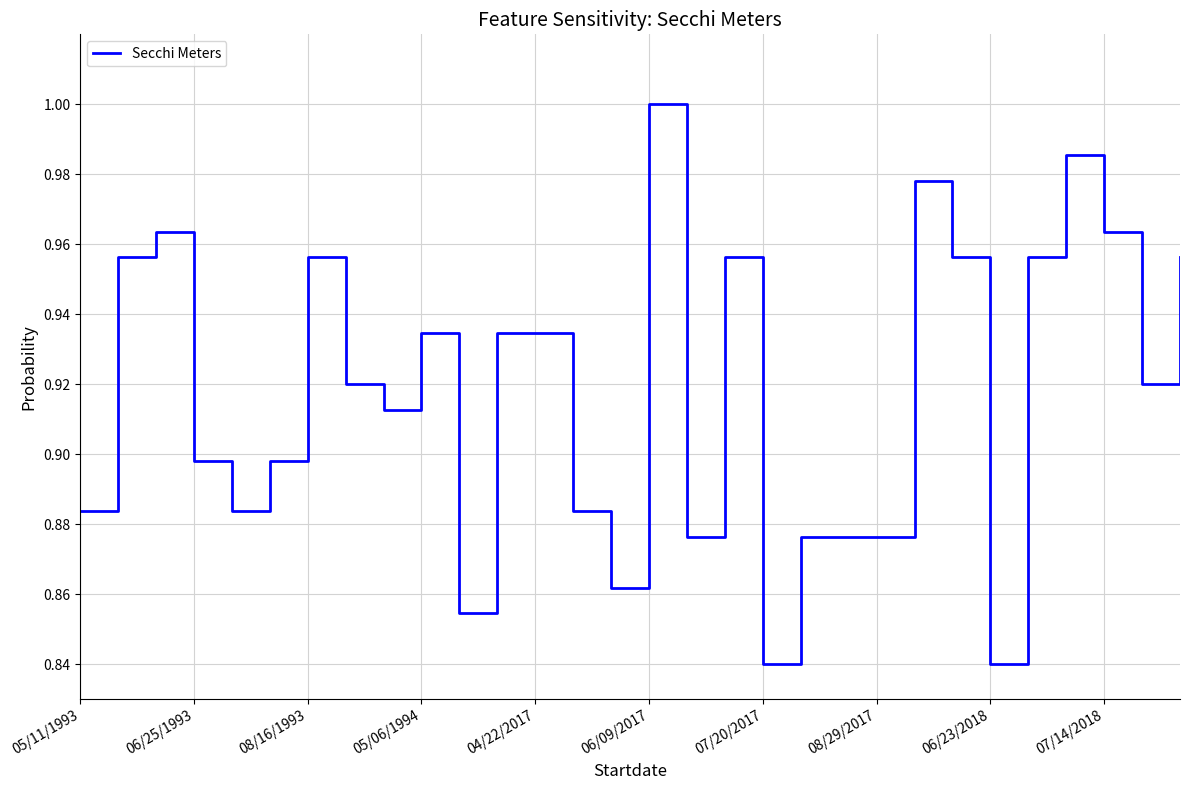

What is the sum of all values?

27.5